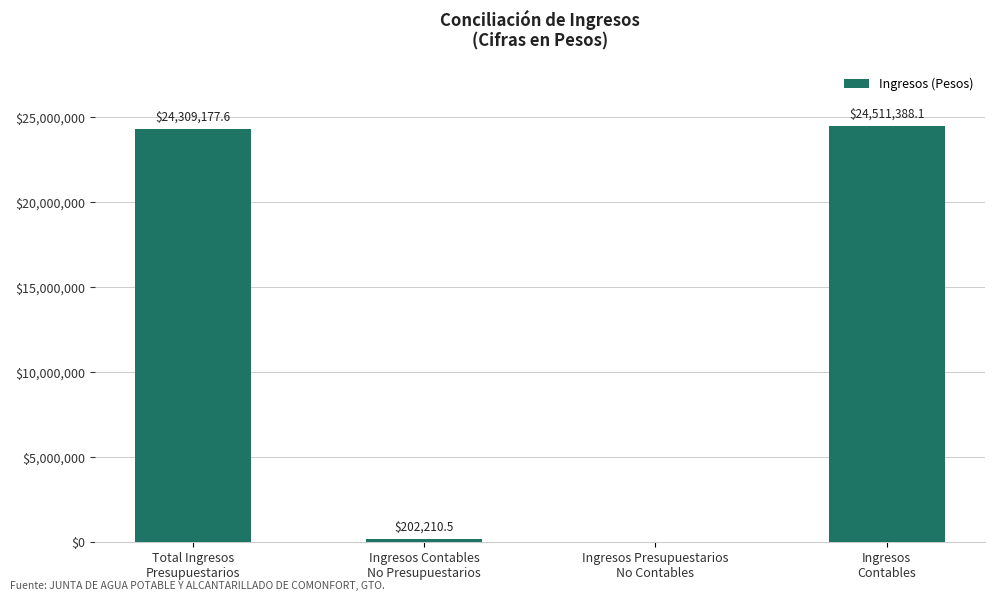

Are the bars horizontal?

No